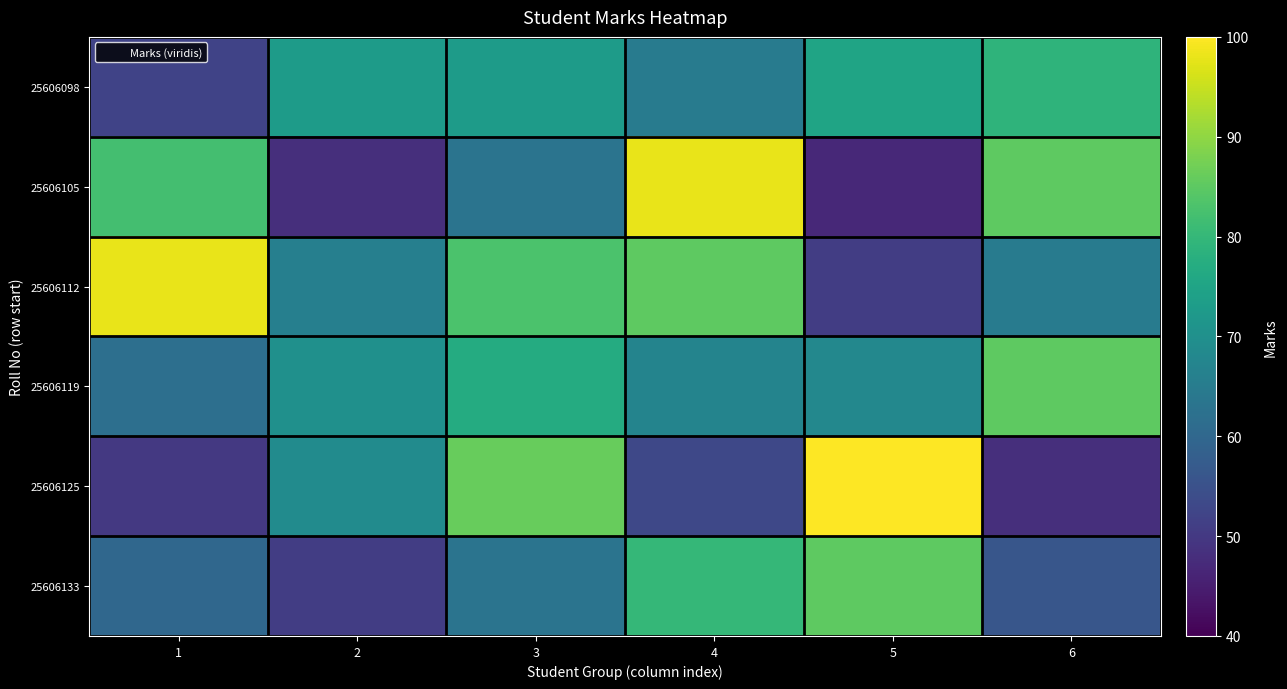

Reading left to right, extract all data points from this chart.

25606098: 1=52	2=73	3=73	4=65	5=75	6=79
25606105: 1=82	2=48	3=63	4=98	5=47	6=85
25606112: 1=98	2=66	3=83	4=85	5=51	6=65
25606119: 1=62	2=70	3=77	4=67	5=68	6=85
25606125: 1=50	2=69	3=86	4=53	5=100	6=48
25606133: 1=60	2=51	3=63	4=80	5=85	6=56